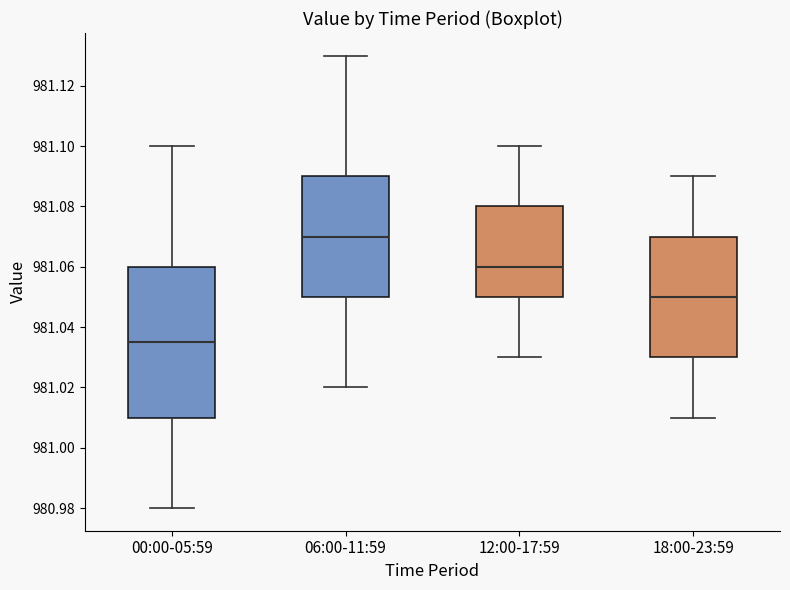

Comparing the boxes themselves (not the whiskers), which one is the tallest?

00:00-05:59